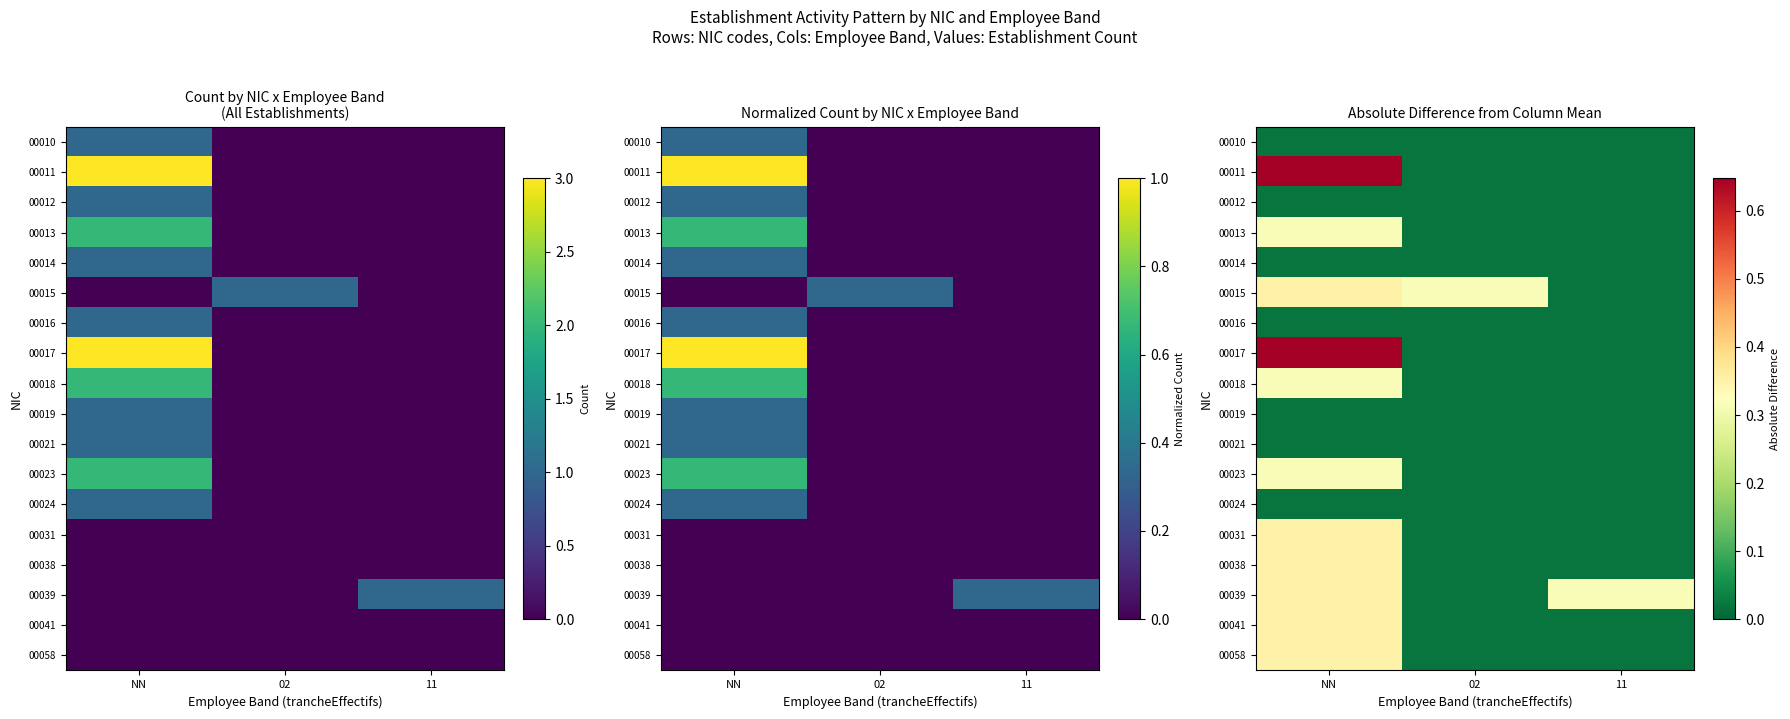

At 11, list the series in order from largest to smallest.

00039, 00010, 00011, 00012, 00013, 00014, 00015, 00016, 00017, 00018, 00019, 00021, 00023, 00024, 00031, 00038, 00041, 00058